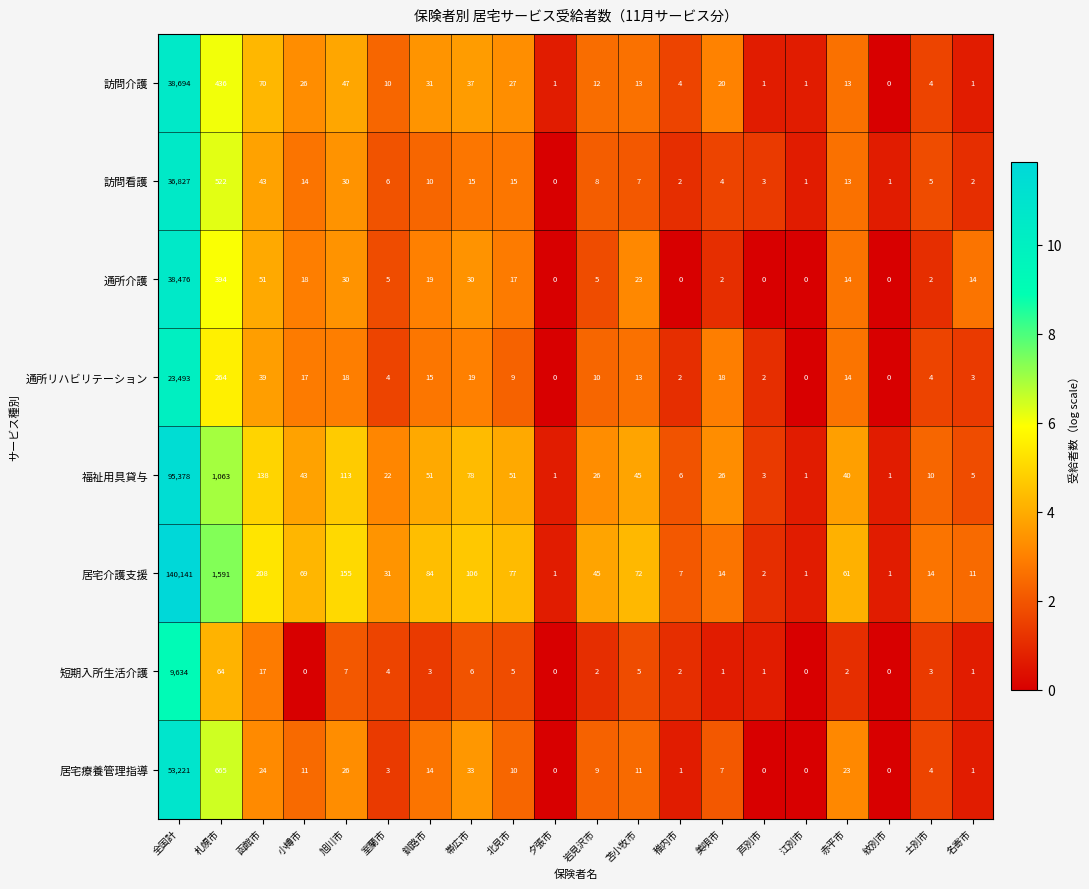

The 福祉用具貸与 series shows 95378 at 全国計. True or false?

True